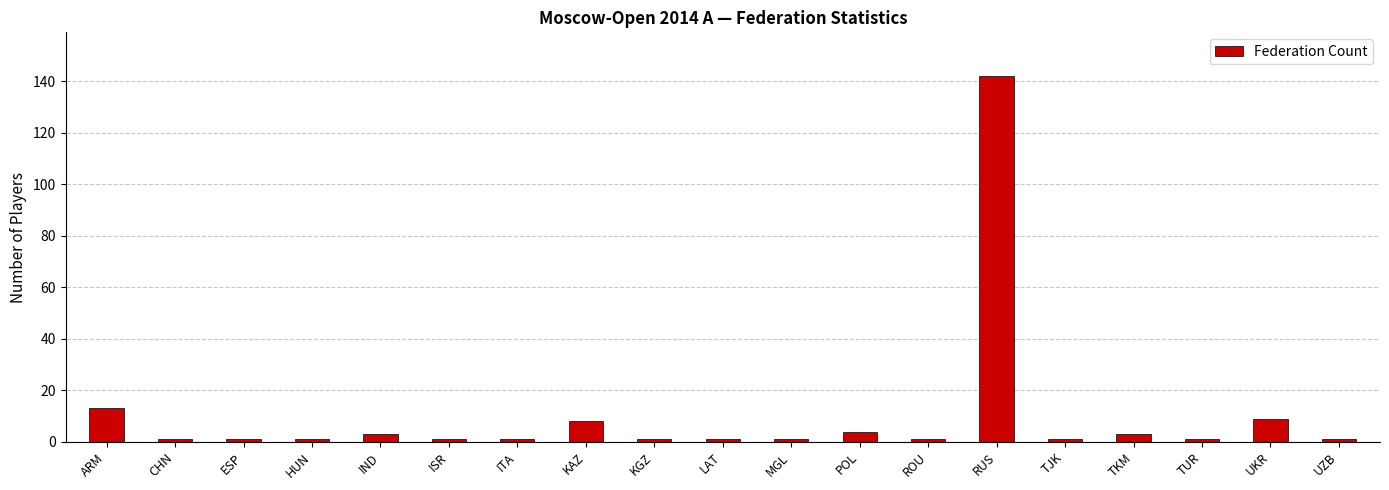

True or false: the data shows 4 at POL.

True